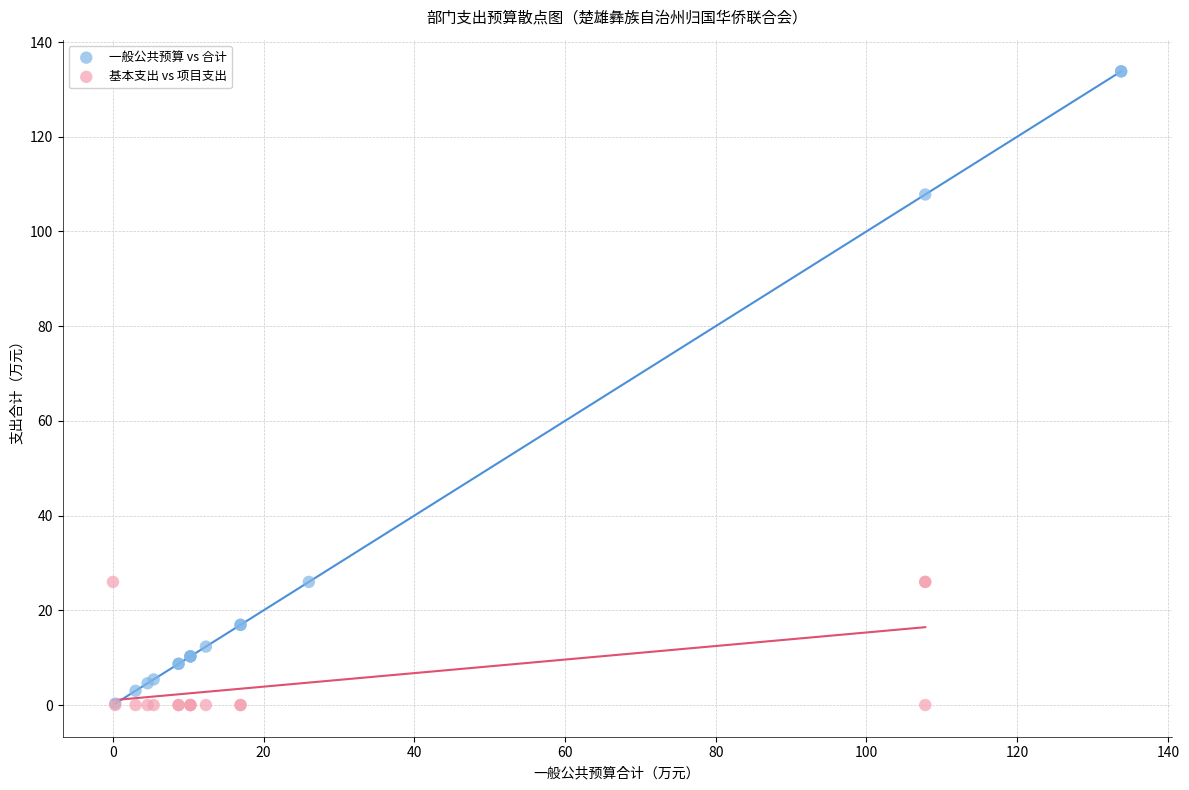

Which series has the largest Y range (max minus min)?

一般公共预算 vs 合计